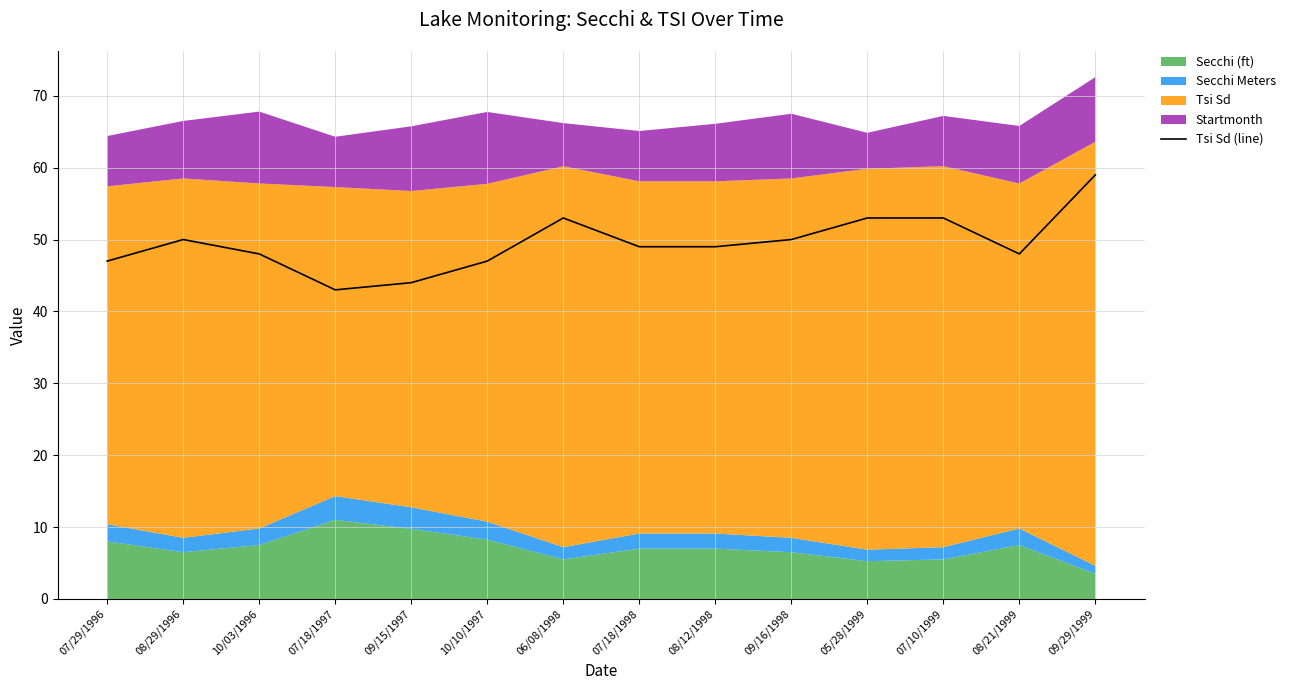

Reading left to right, transcribe all the data shown in this chart.

47	50	48	43	44	47	53	49	49	50	53	53	48	59